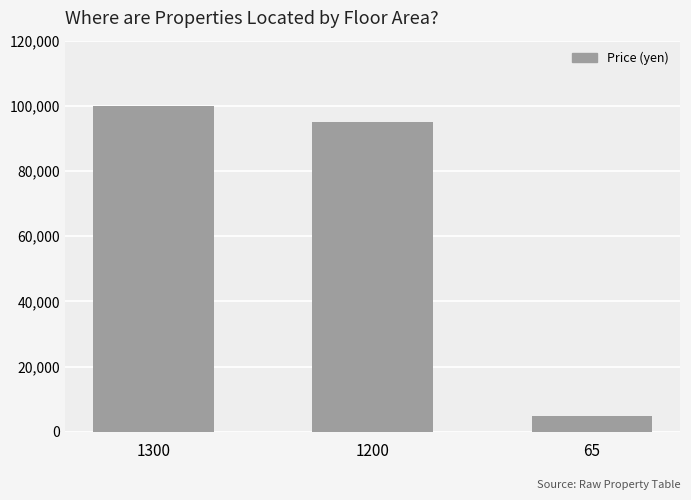

What is the minimum value shown in the chart?

4900